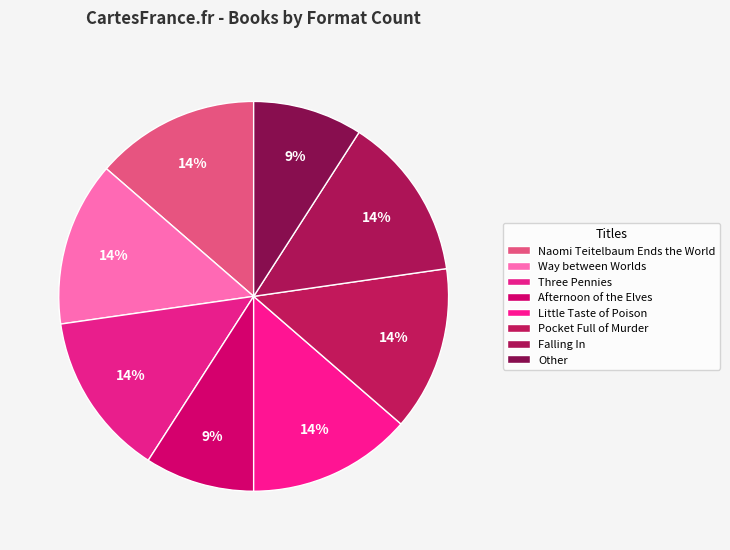

Count the number of slices in the pie.

8